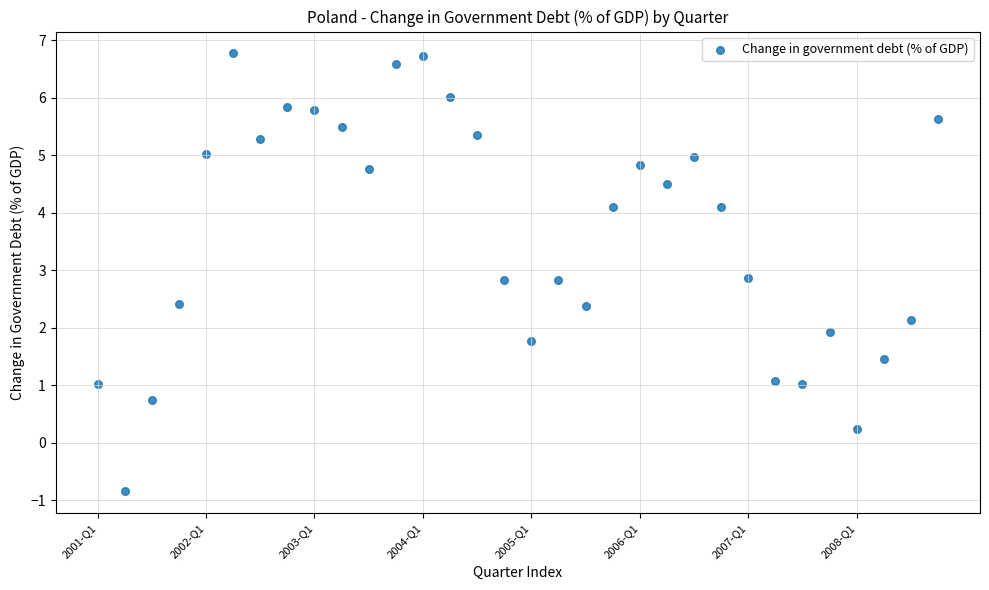

What is the range of Y values (max minus min)?

7.6